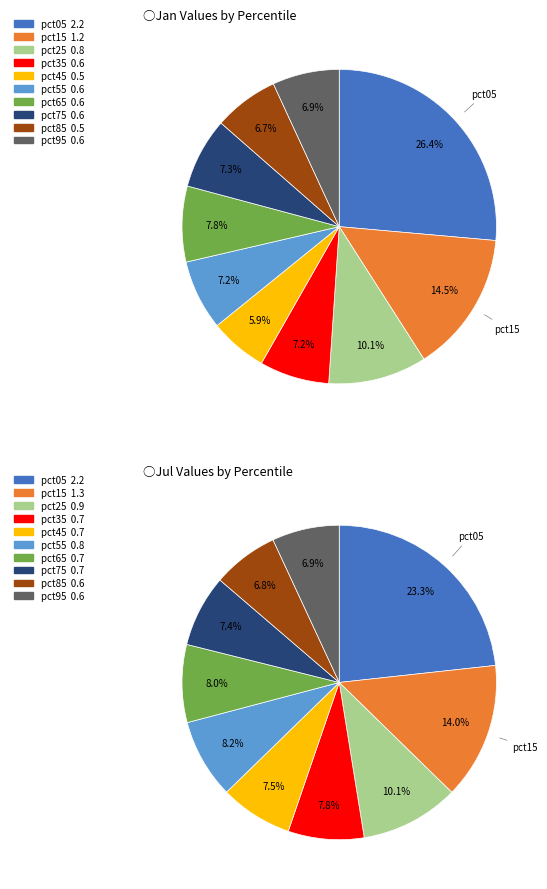

To the nearest percent, what is the difference between the largest and smallest slice percentages?

16%